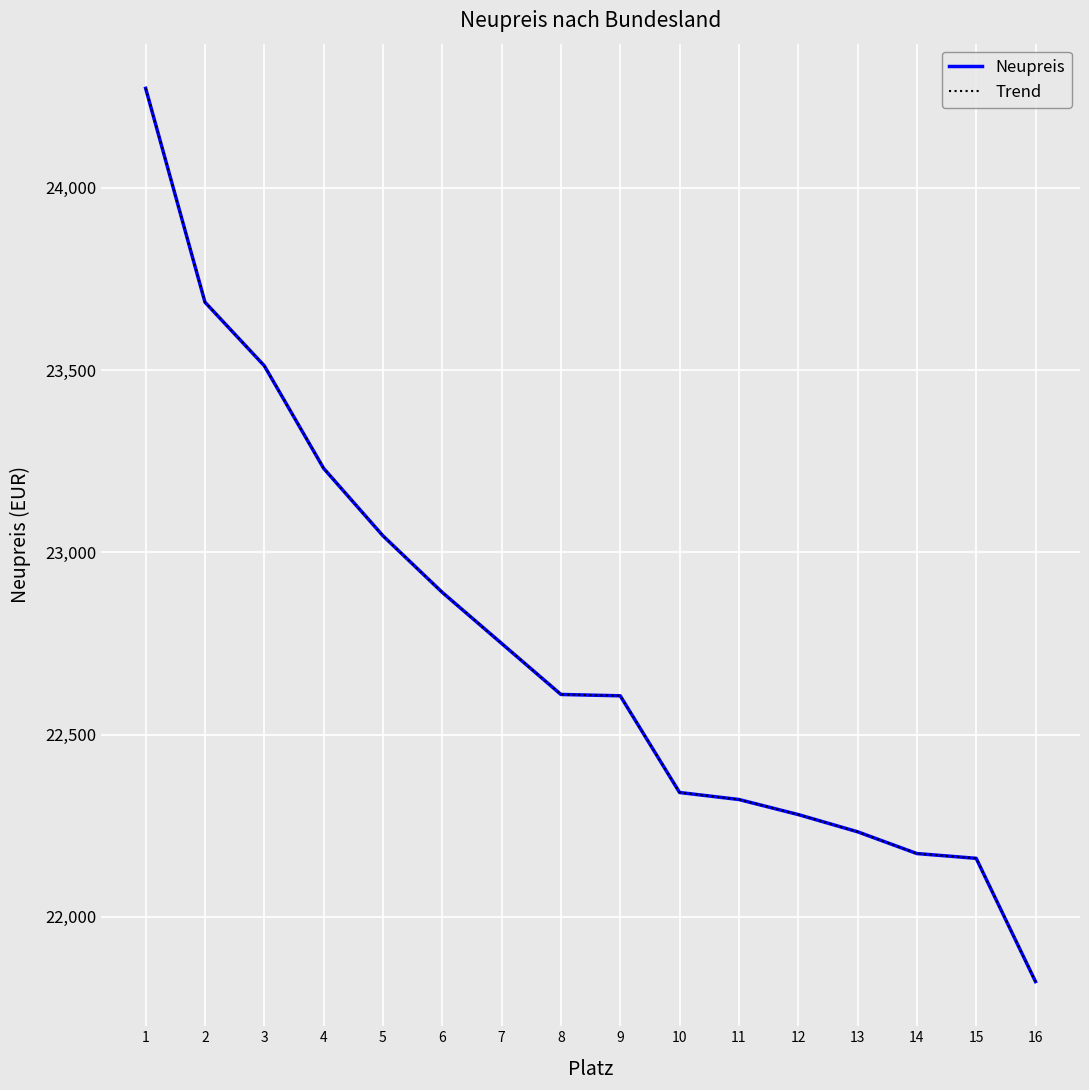

Does the chart display data point markers on the line(s)?

No